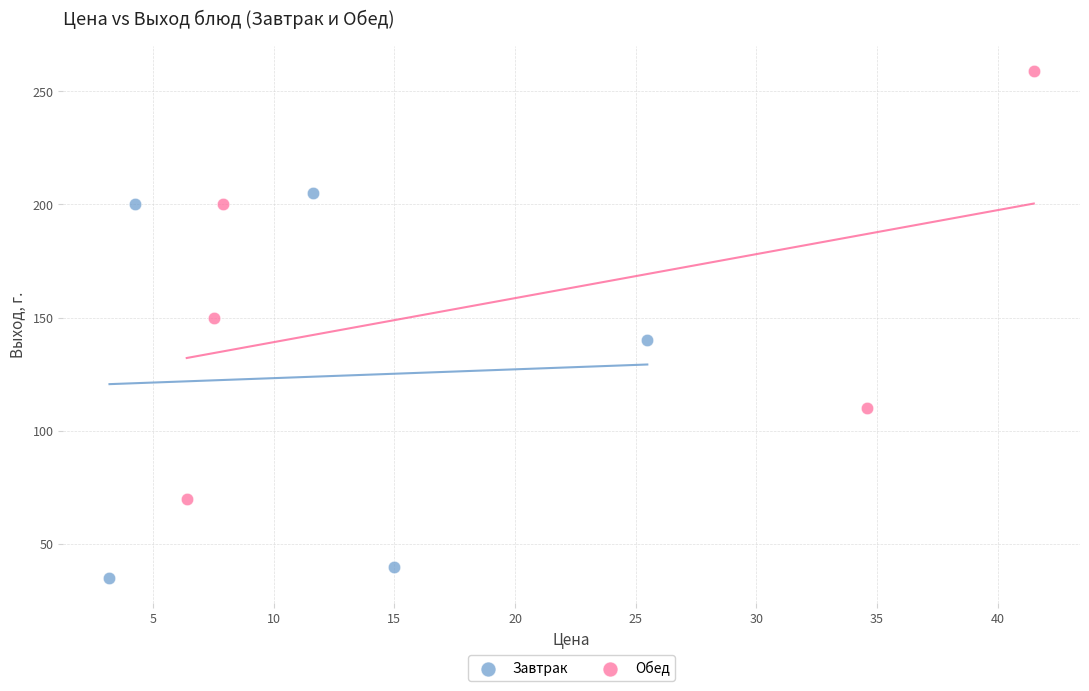

Which series has the largest Y range (max minus min)?

Обед